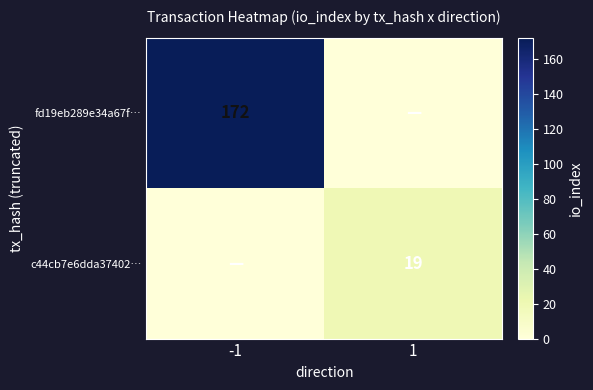

True or false: c44cb7e6dda37402… has a value of 26 at 1.

False